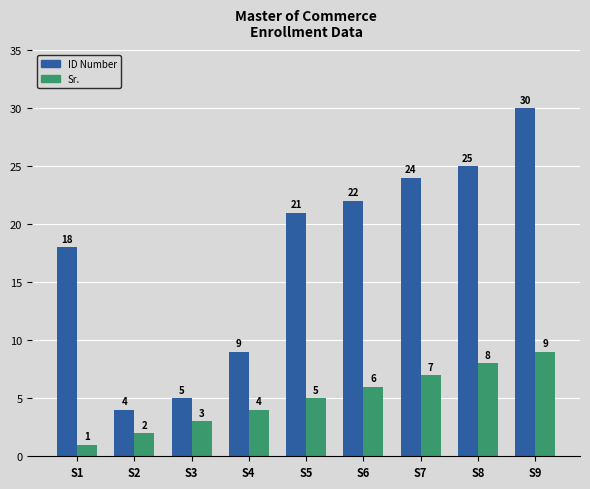

What is the total value across all series at S8?

33